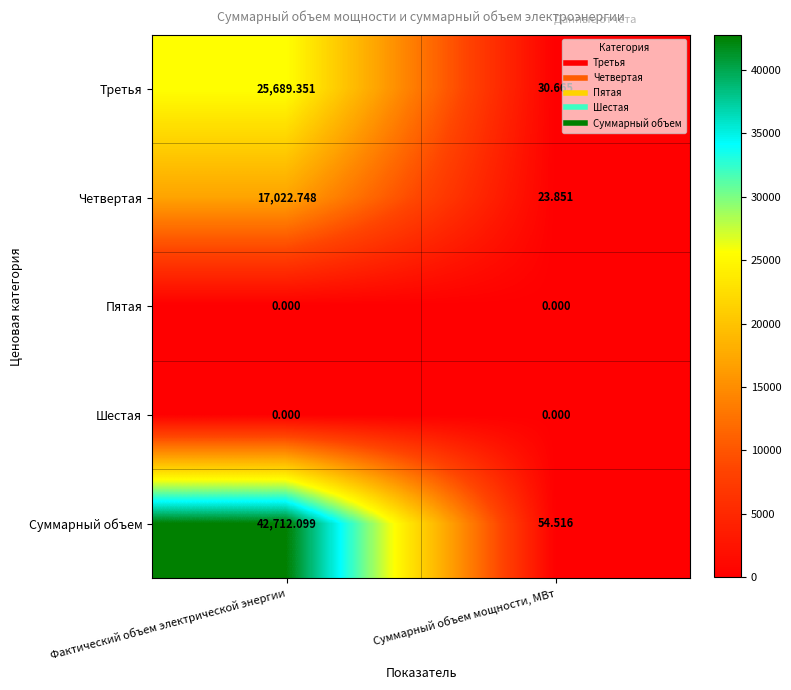

How many data points in Третья are less than 25689?

1